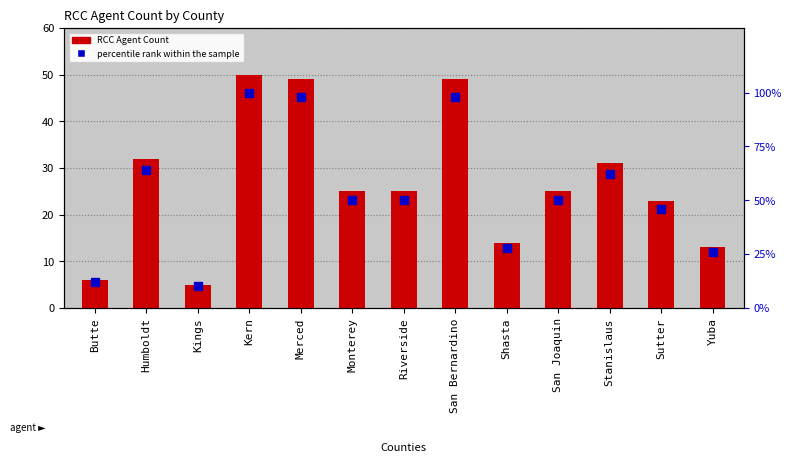

Where does the percentile rank within the sample series first go above 50?

Humboldt